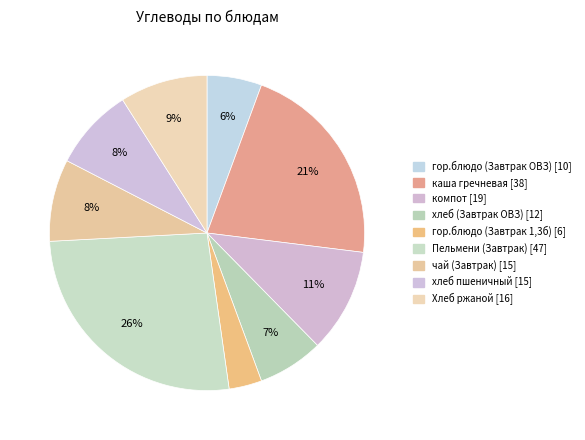

How many segments does this pie chart have?

9